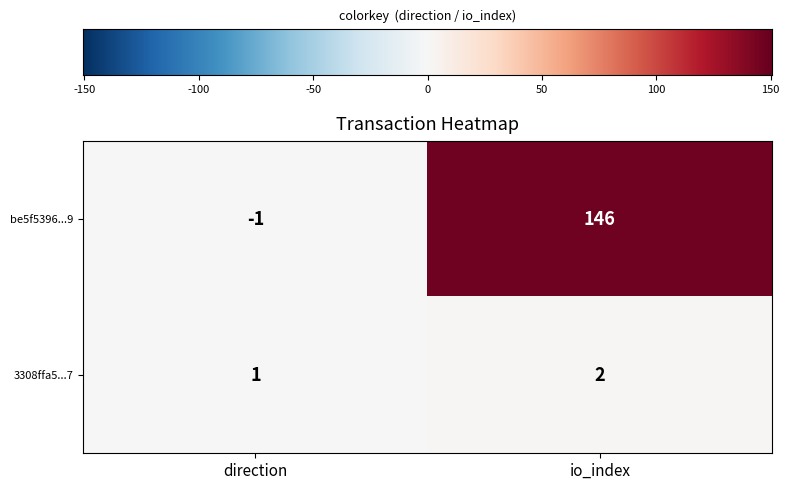

Reading left to right, what are all the values shown in this chart?

be5f5396...9: direction=-1	io_index=146
3308ffa5...7: direction=1	io_index=2